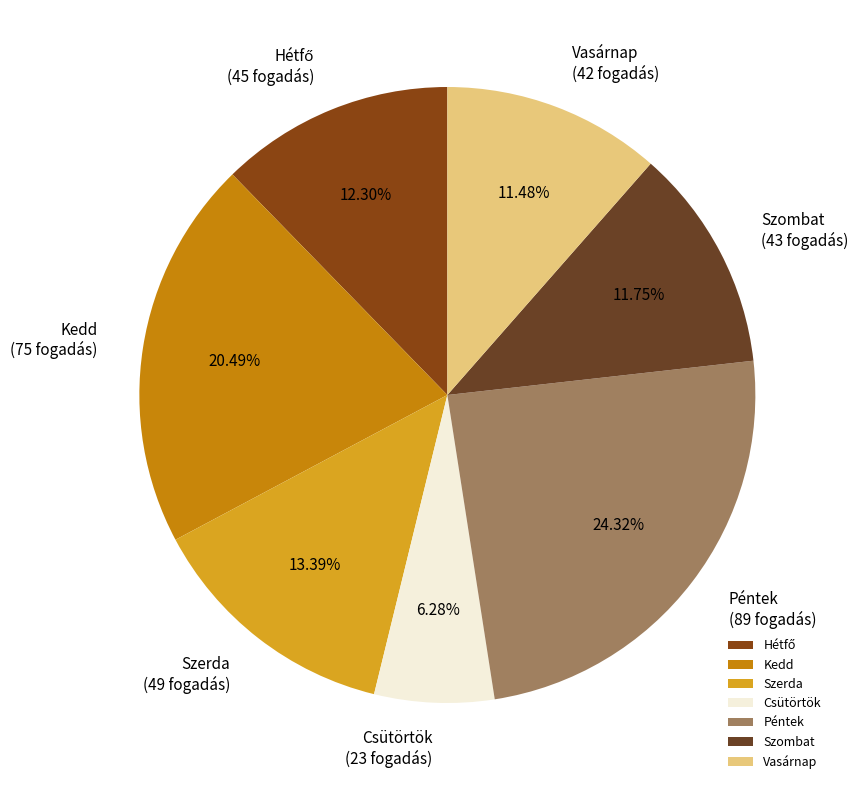

Is there a majority slice in this chart?

No